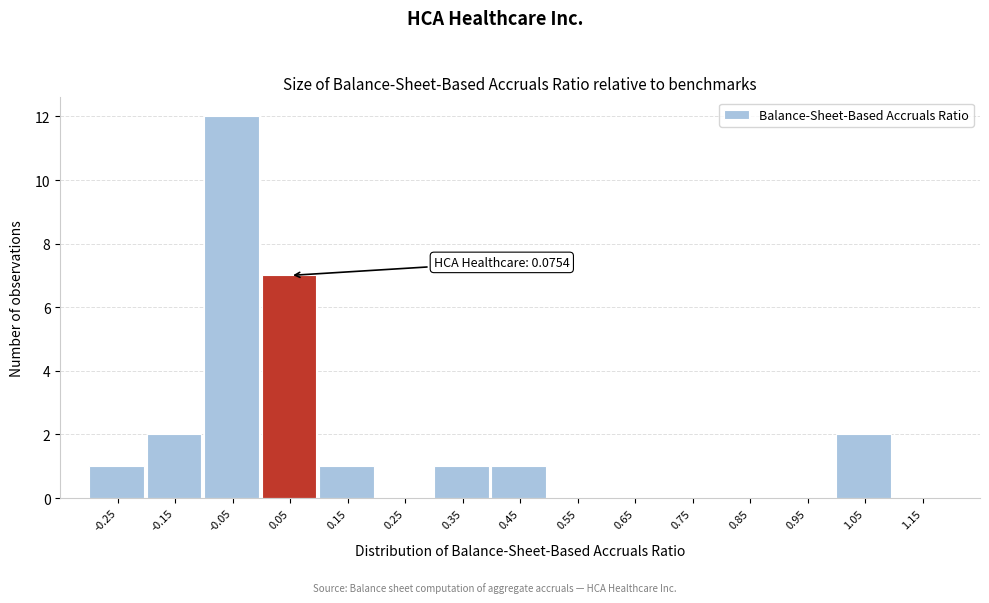

Reading left to right, what are all the values shown in this chart?

-0.25=1	-0.15=2	-0.05=12	0.05=7	0.15=1	0.25=0	0.35=1	0.45=1	0.55=0	0.65=0	0.75=0	0.85=0	0.95=0	1.05=2	1.15=0